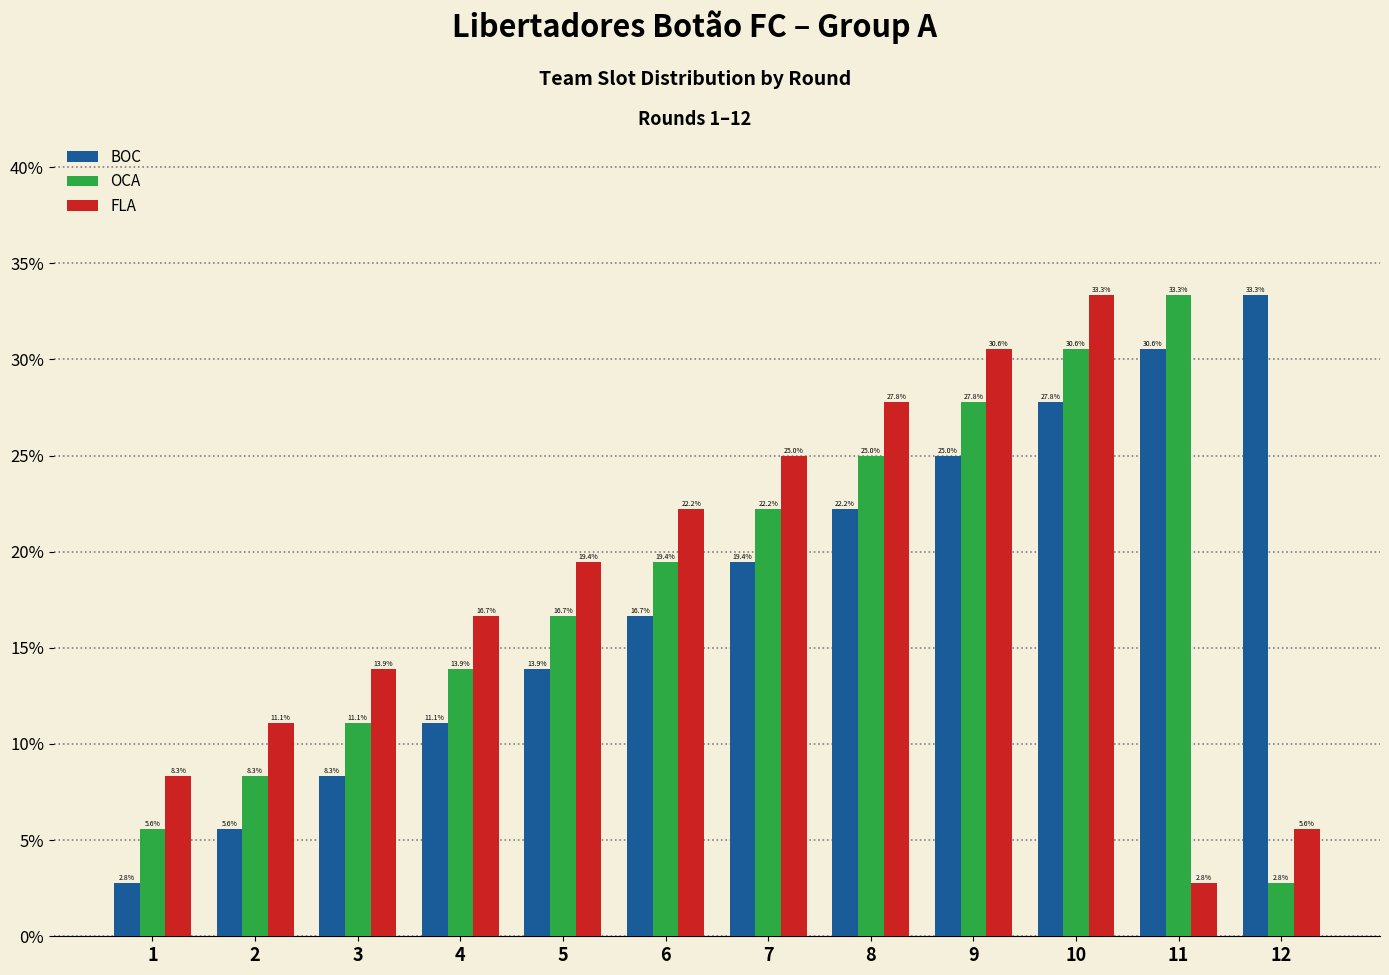

What is the maximum value for OCA?

33.3